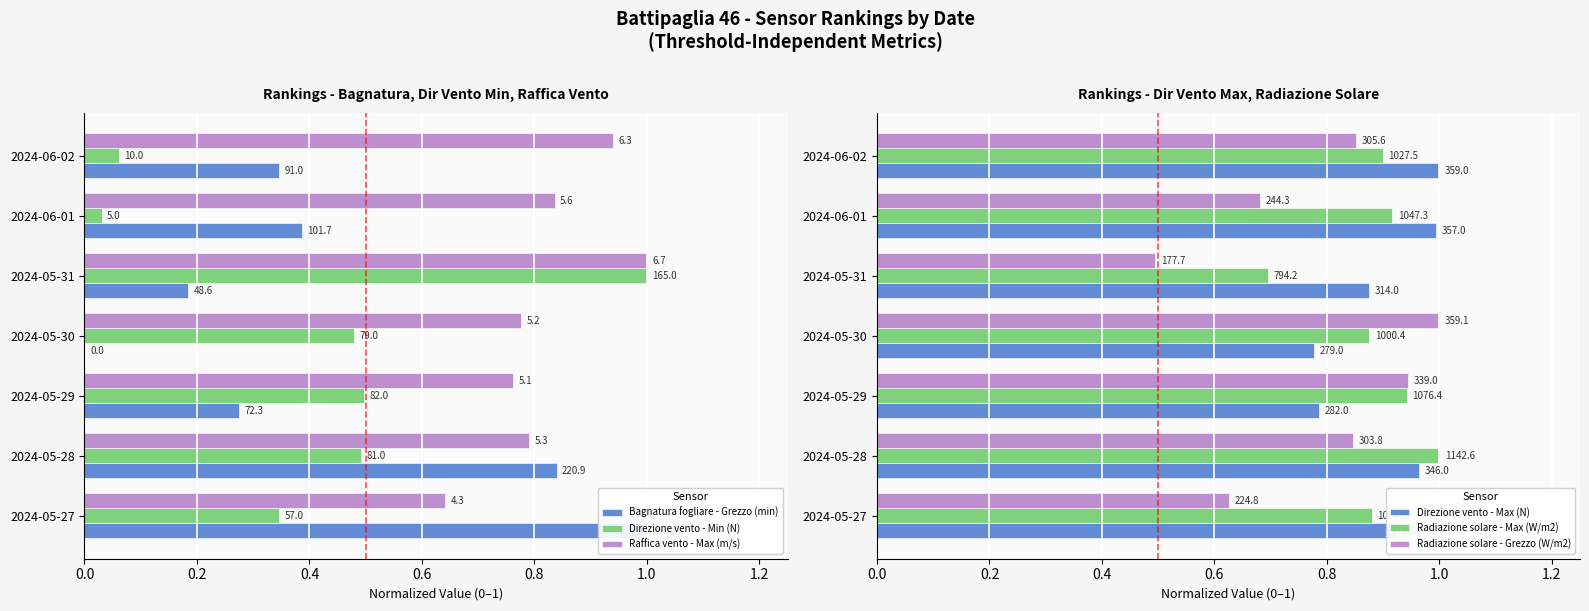

Reading left to right, extract all data points from this chart.

Bagnatura fogliare - Grezzo (min): 1.0	0.8	0.3	0.0	0.2	0.4	0.3
Direzione vento - Min (N): 0.3	0.5	0.5	0.5	1.0	0.0	0.1
Raffica vento - Max (m/s): 0.6	0.8	0.8	0.8	1.0	0.8	0.9
Direzione vento - Max (N): 0.9	1.0	0.8	0.8	0.9	1.0	1.0
Radiazione solare - Max (W/m2): 0.9	1.0	0.9	0.9	0.7	0.9	0.9
Radiazione solare - Grezzo (W/m2): 0.6	0.8	0.9	1.0	0.5	0.7	0.9